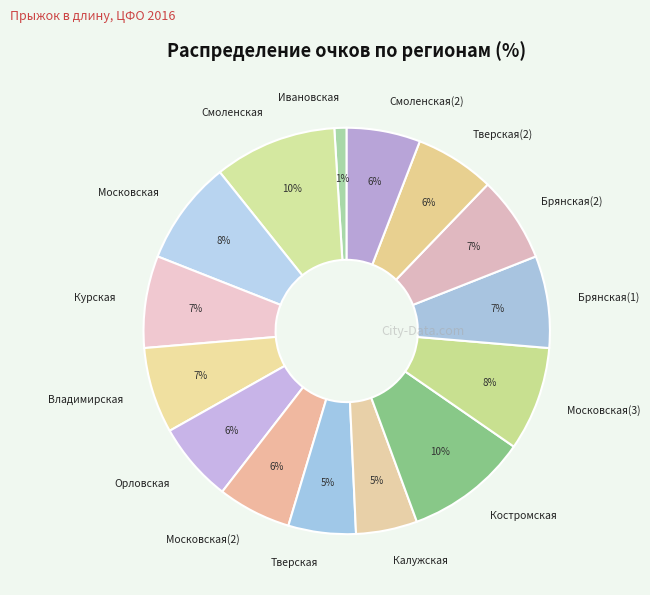

To the nearest percent, what portion does Смоленская(2) represent?

6%